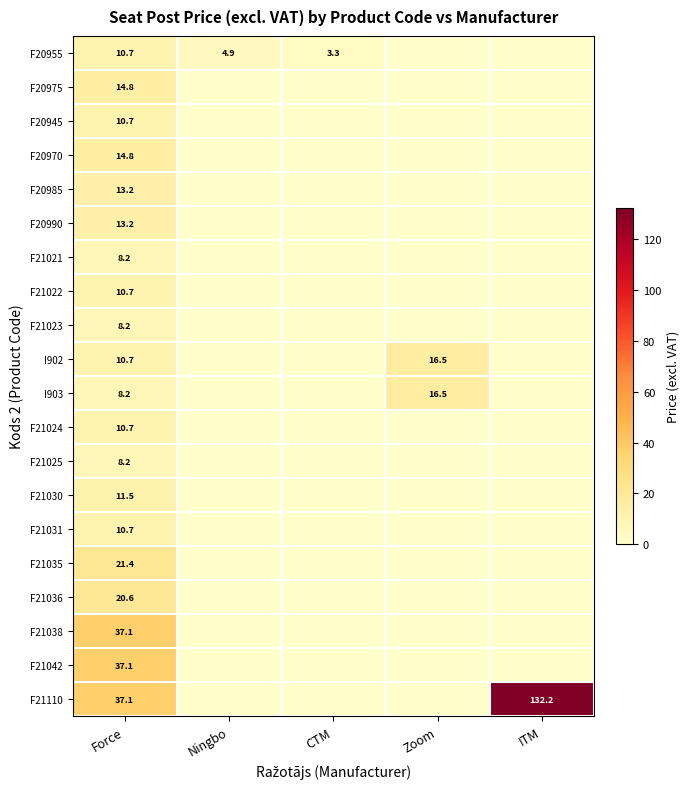

What is the maximum value shown in the chart?

132.2